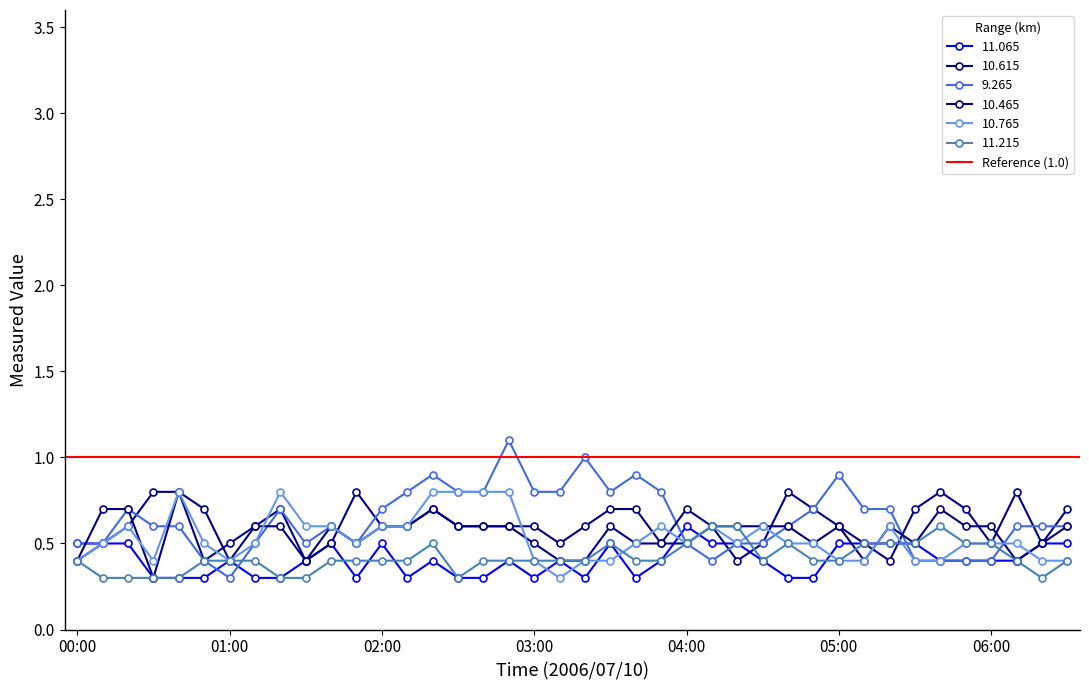

What is the value of the 9.265 point at the 36th from the left?

0.4